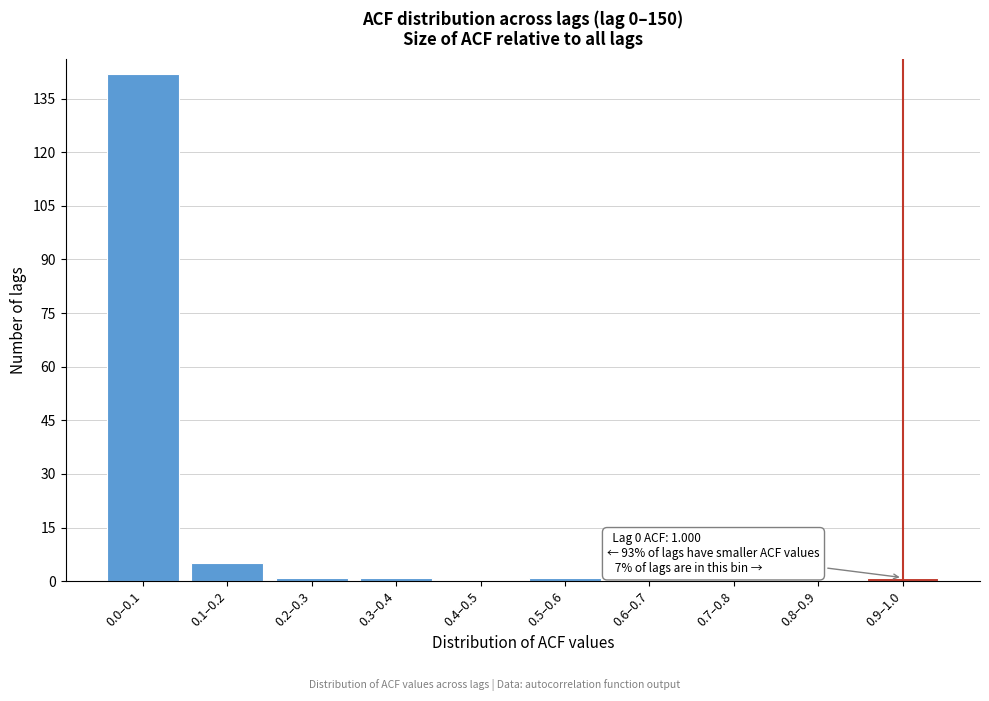

Reading left to right, transcribe all the data shown in this chart.

0.0–0.1=142	0.1–0.2=5	0.2–0.3=1	0.3–0.4=1	0.4–0.5=0	0.5–0.6=1	0.6–0.7=0	0.7–0.8=0	0.8–0.9=0	0.9–1.0=1